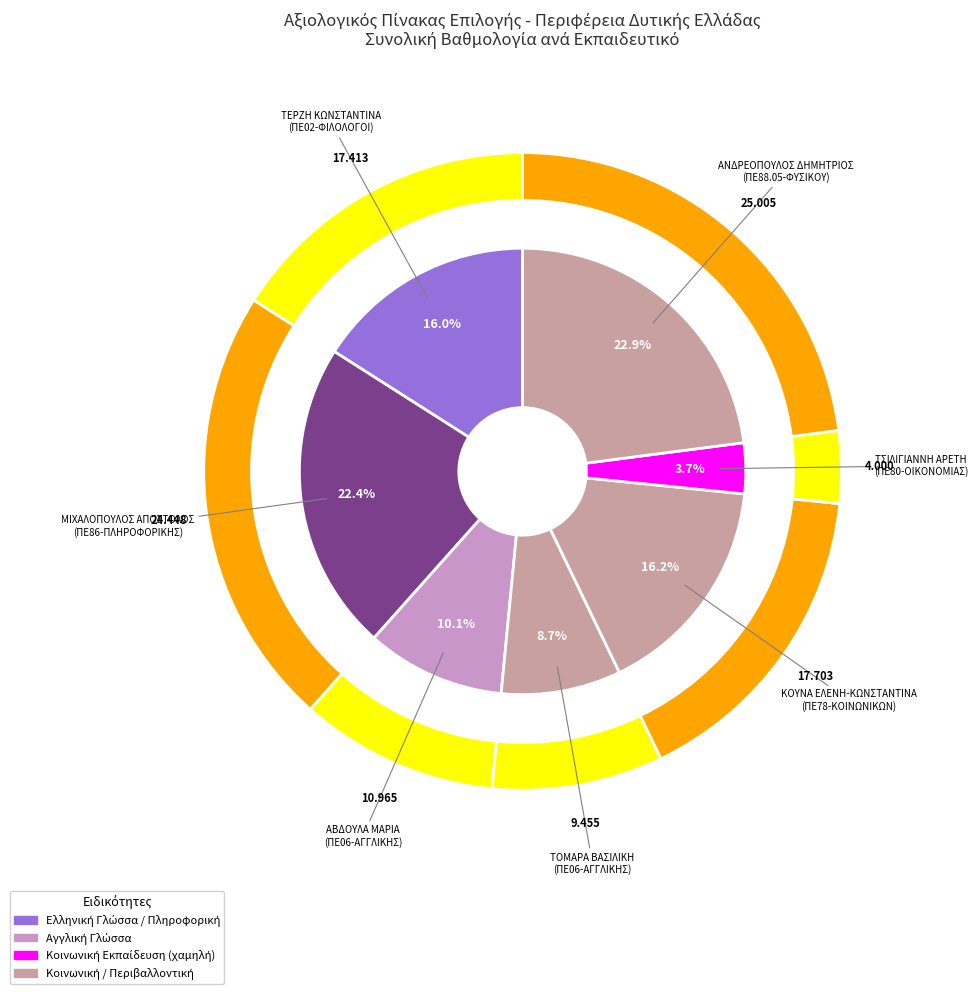

How many slices are in this pie chart?

7